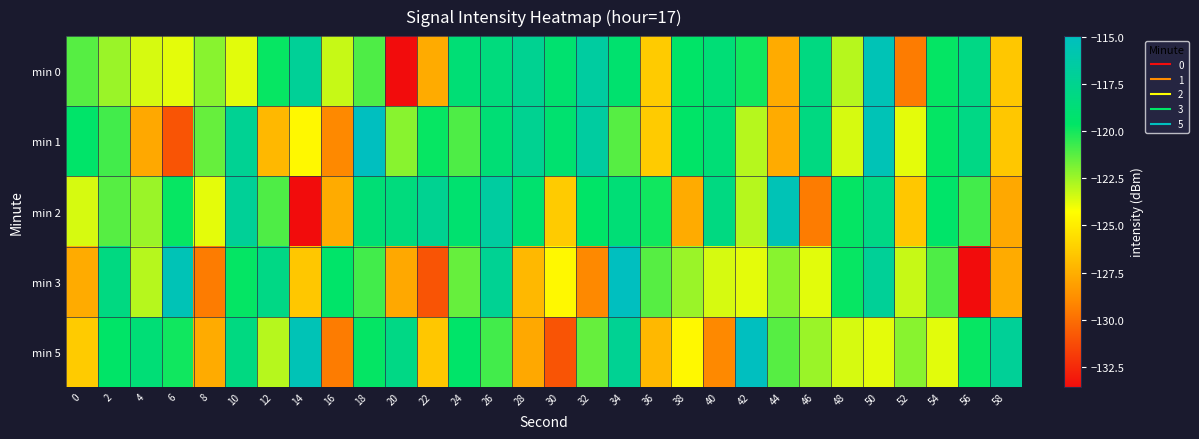

Rank the series at 4 from lowest to highest value.

min 1, min 0, min 3, min 2, min 5